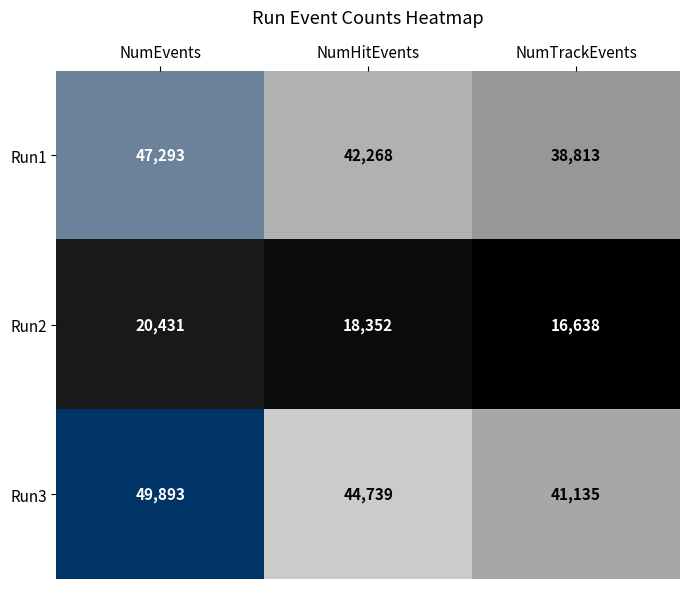

What is the difference between the maximum and second lowest values in the Run2 series?

2079